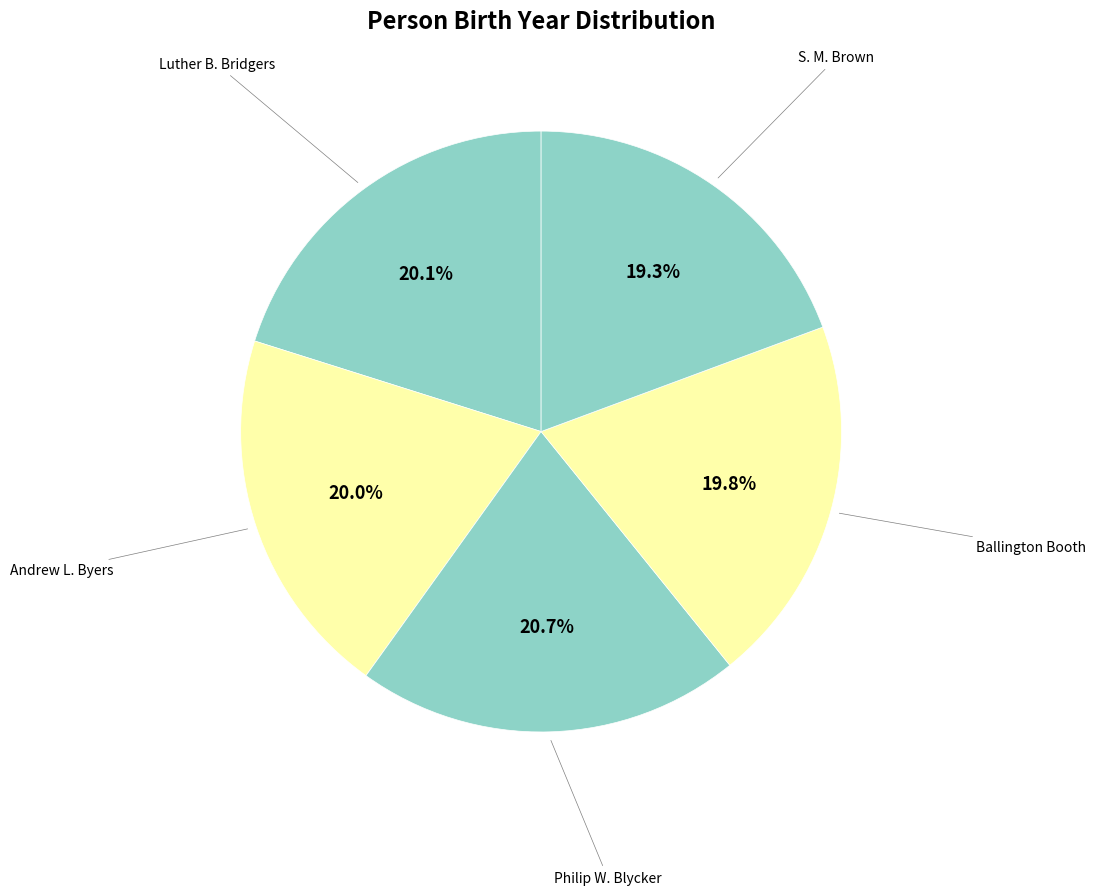

How many segments does this pie chart have?

5